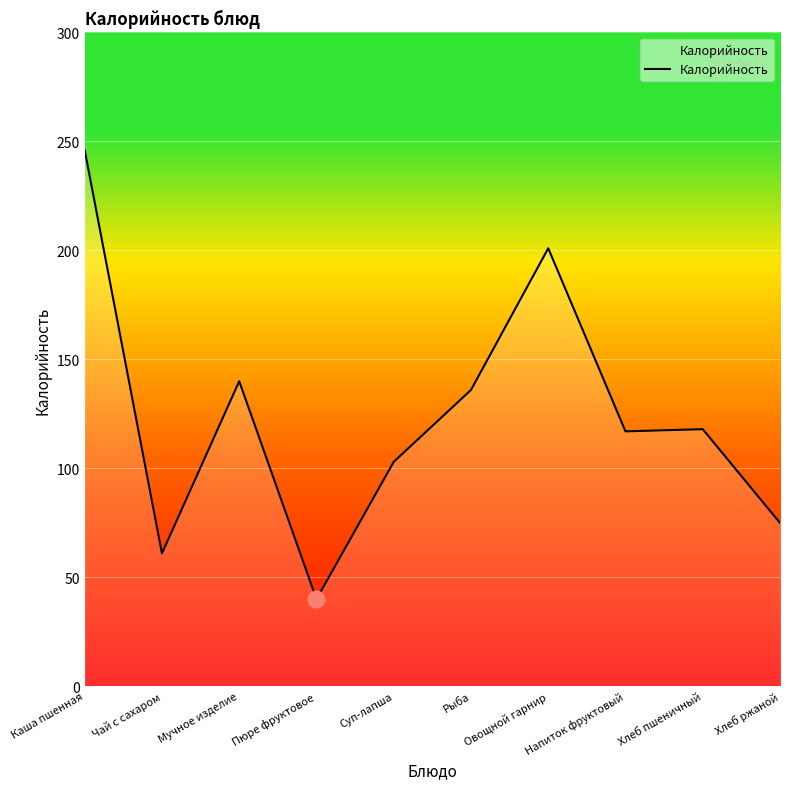

What is the approximate value at Рыба, to the nearest 50?

150